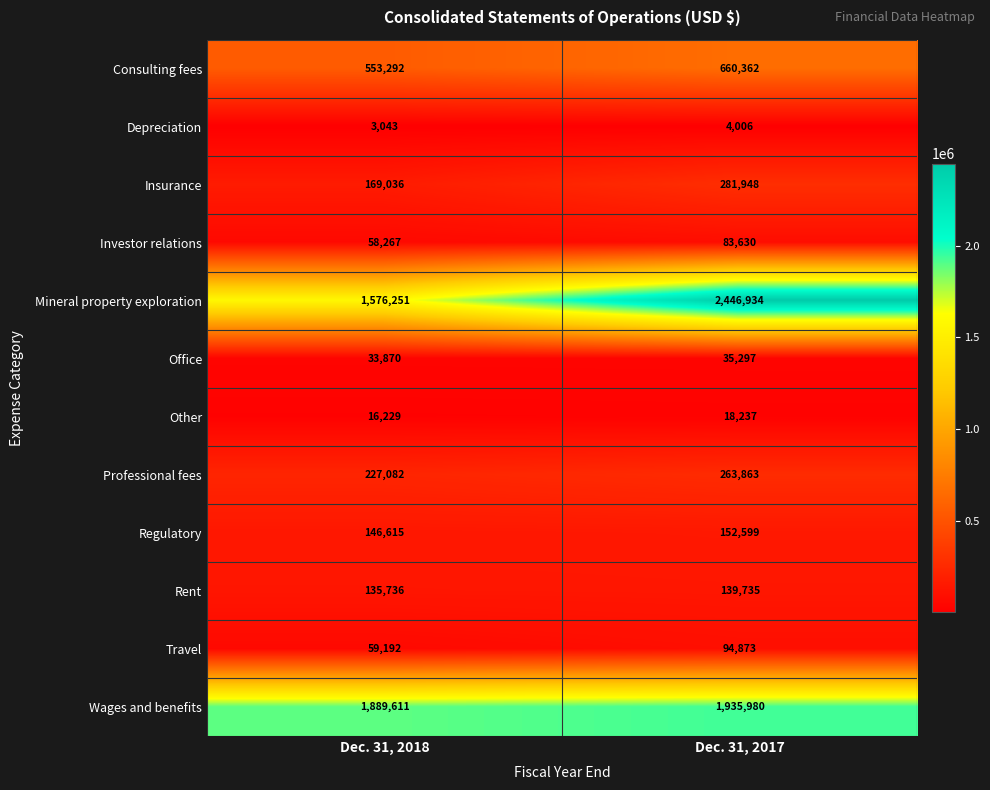

Between Dec. 31, 2018 and Dec. 31, 2017, which series saw the biggest shift?

Mineral property exploration